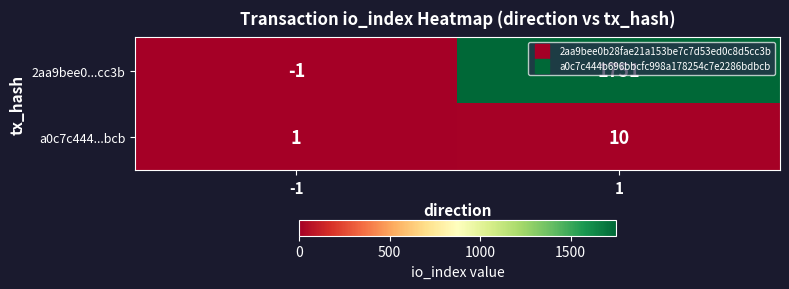

What value does the a0c7c444...bcb series have at 1?

10